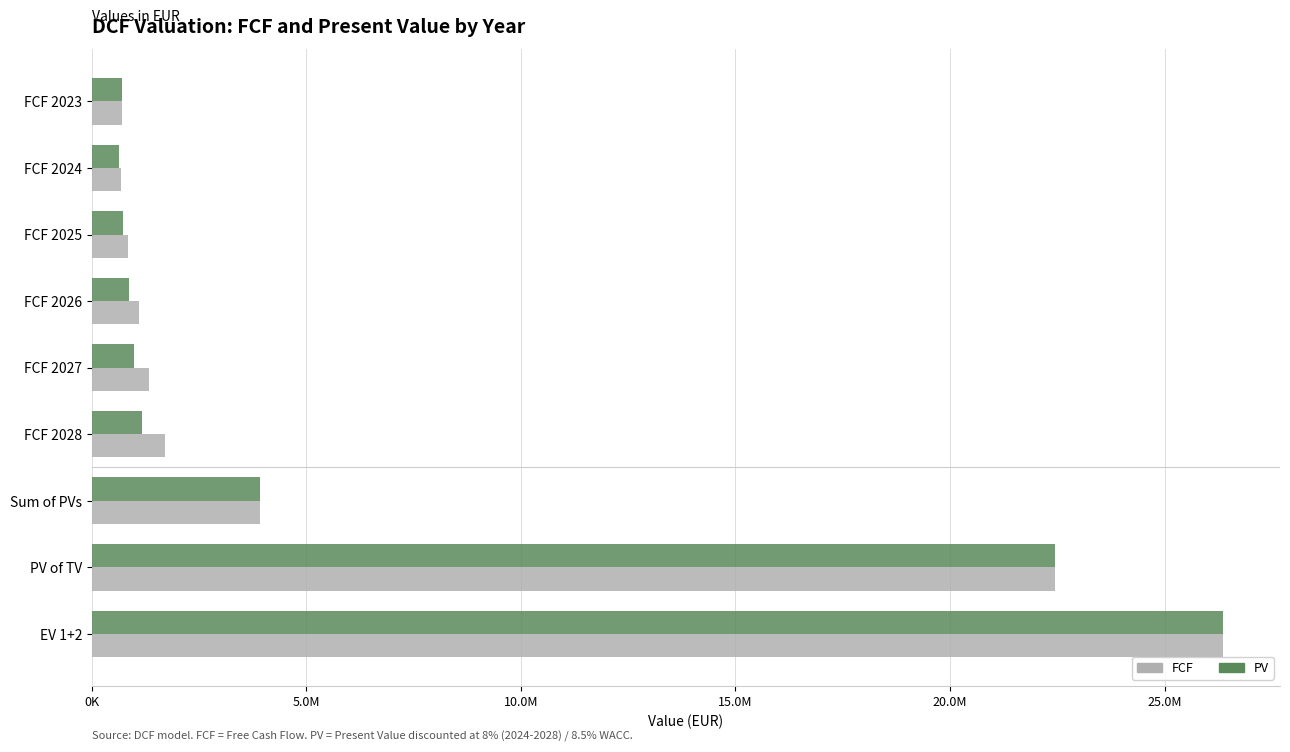

Which series has the largest total across all categories?

FCF